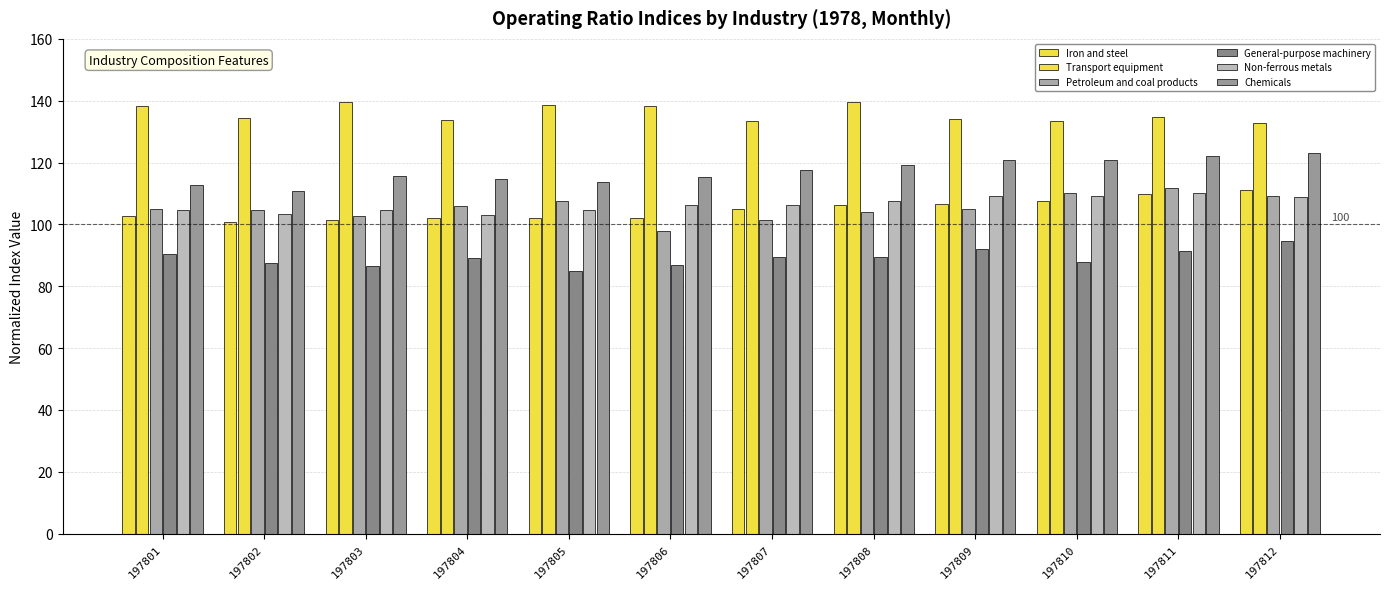

At which category is the sum across all series the highest?

197811